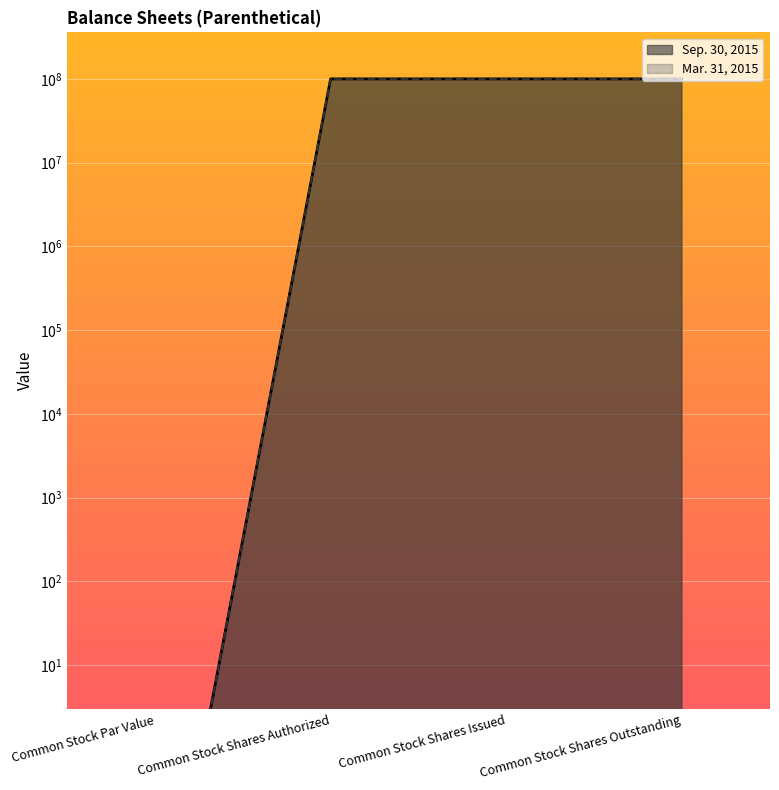

How many lines are shown in the chart?

2